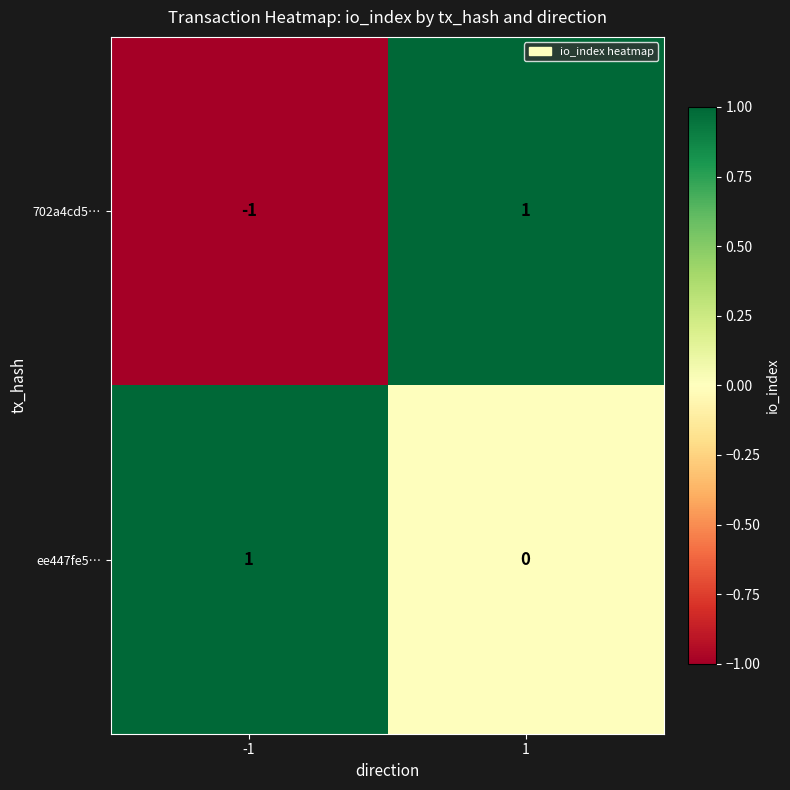

How many distinct data groups are displayed?

2